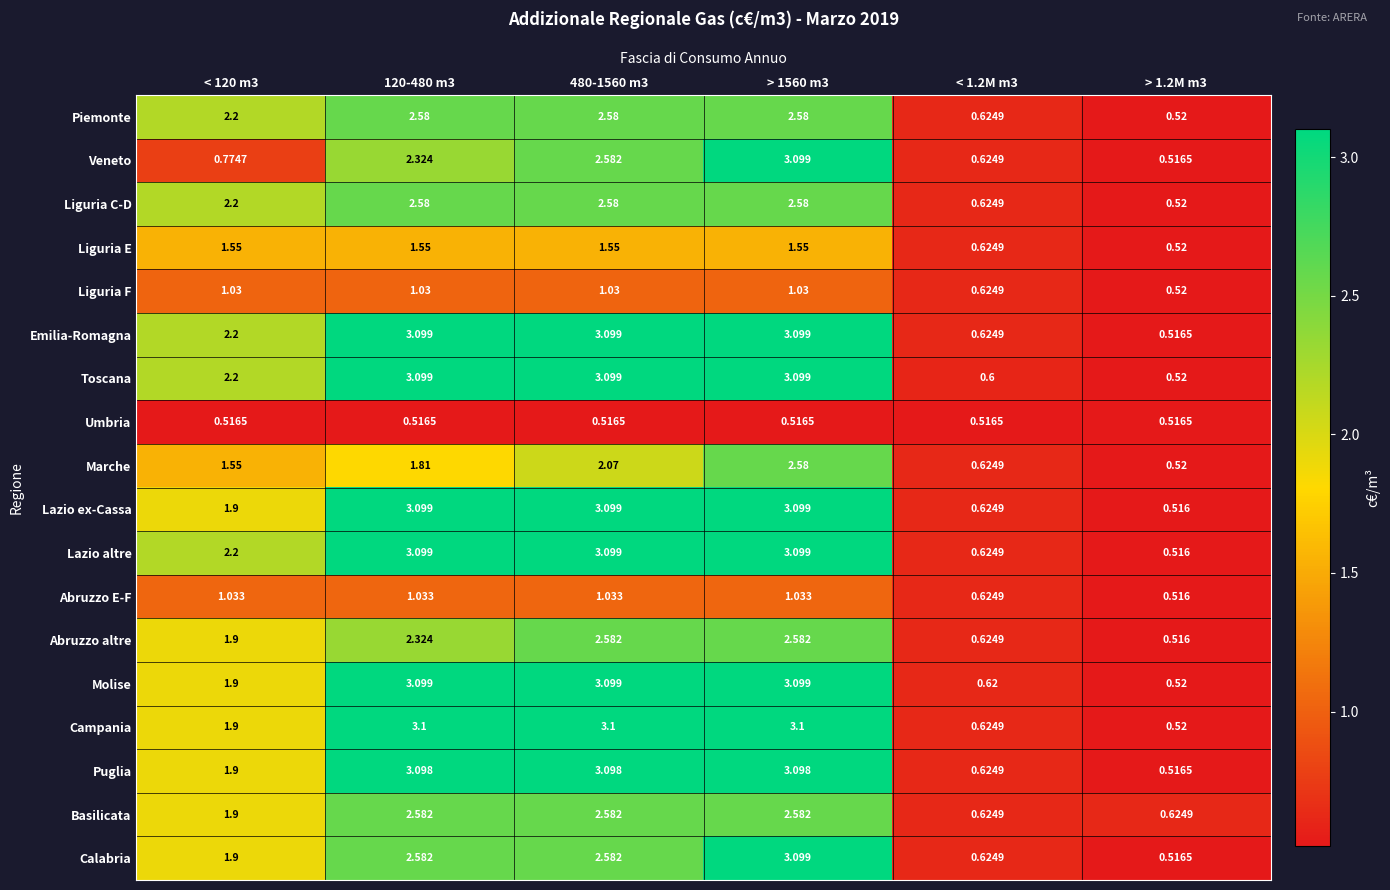

Count the number of categories in the chart.

6